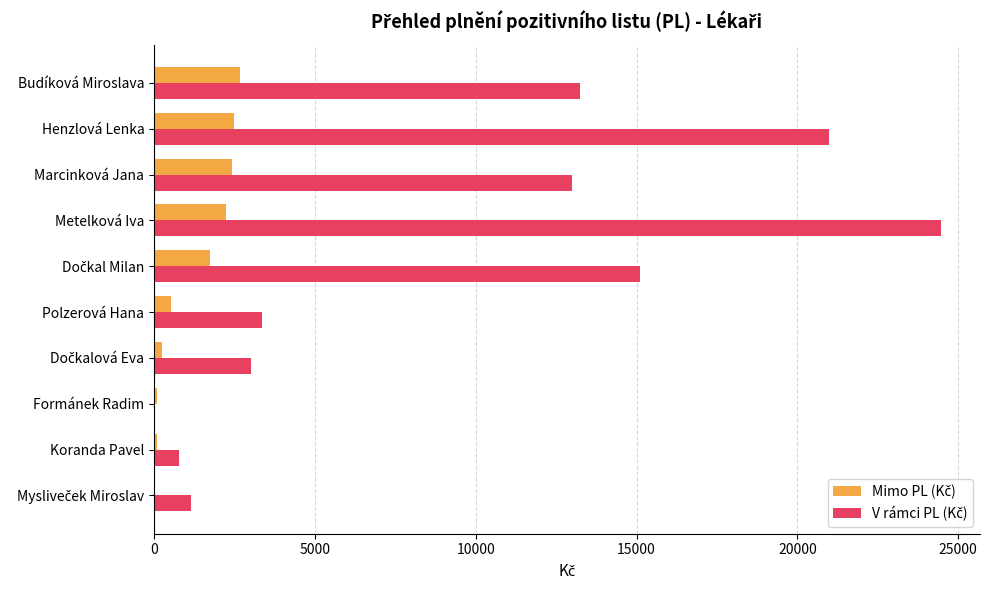

What is the greatest value displayed?

24456.9